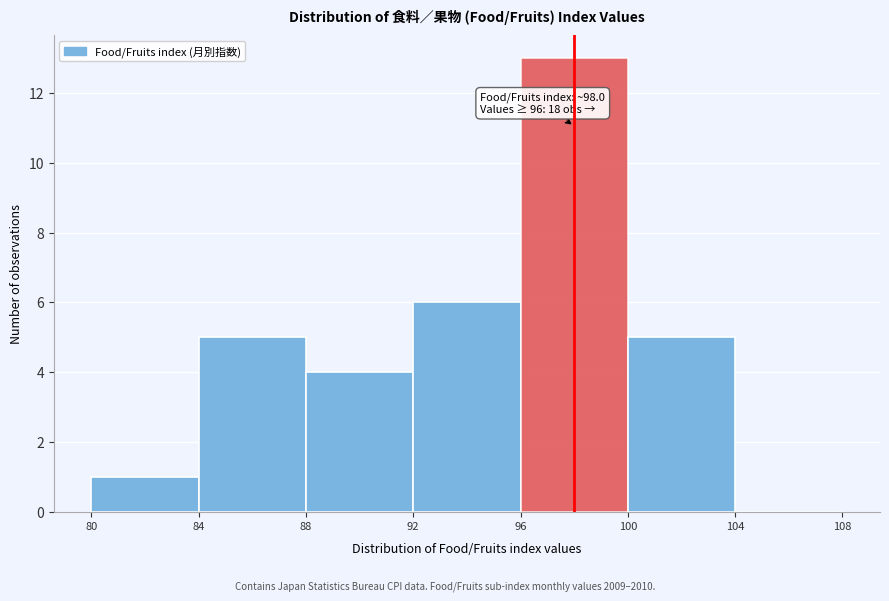

Which range on the x-axis has the tallest bar?

96 to 100